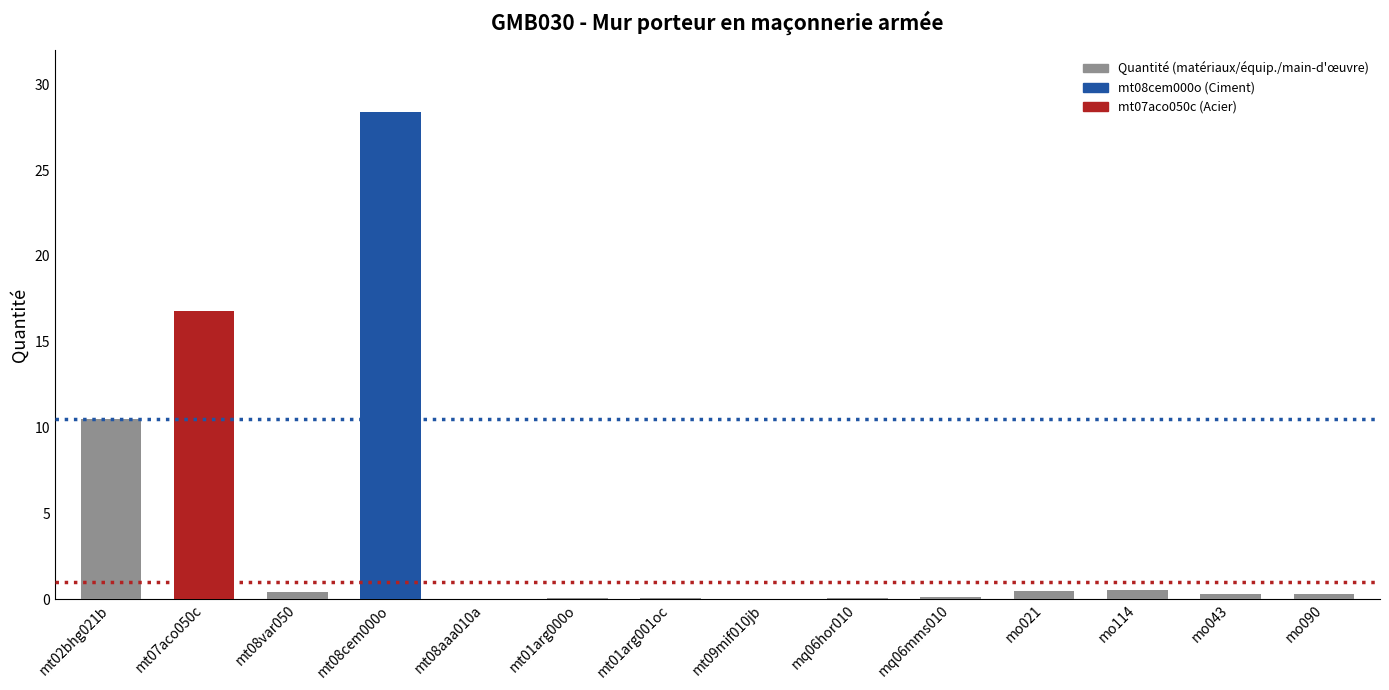

Which has a higher value, mo114 or mt08cem000o?

mt08cem000o